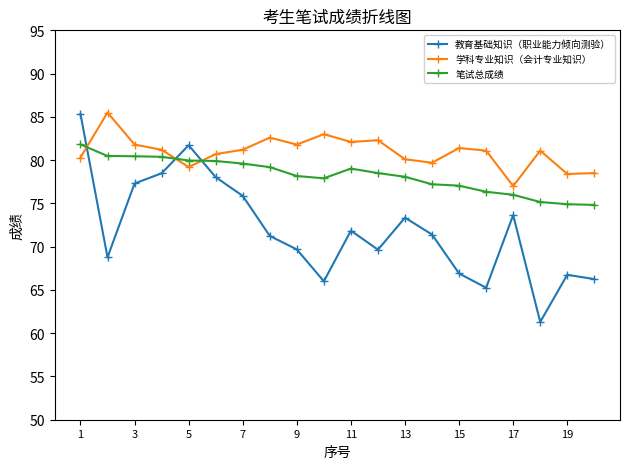

List the series in order of their overall mean, lowest first.

教育基础知识（职业能力倾向测验）, 笔试总成绩, 学科专业知识（会计专业知识）